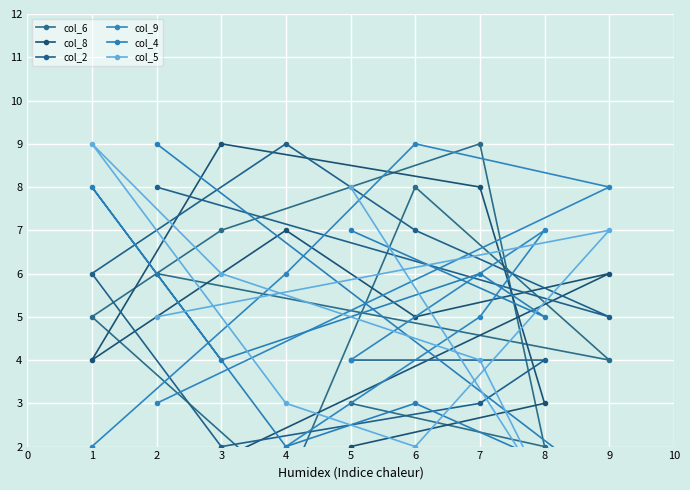

What are all the series names shown in the legend?

col_6, col_8, col_2, col_9, col_4, col_5